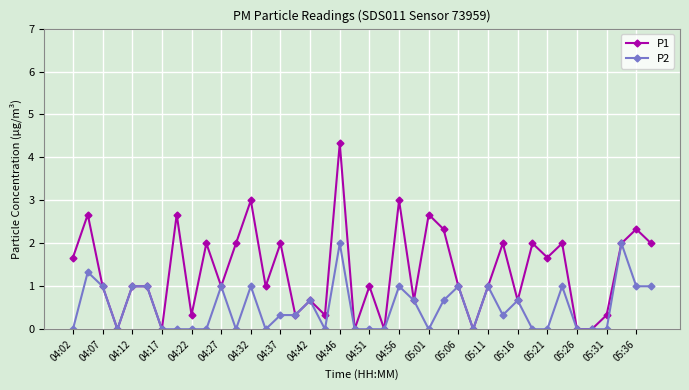

Which series has the largest total across all categories?

P1